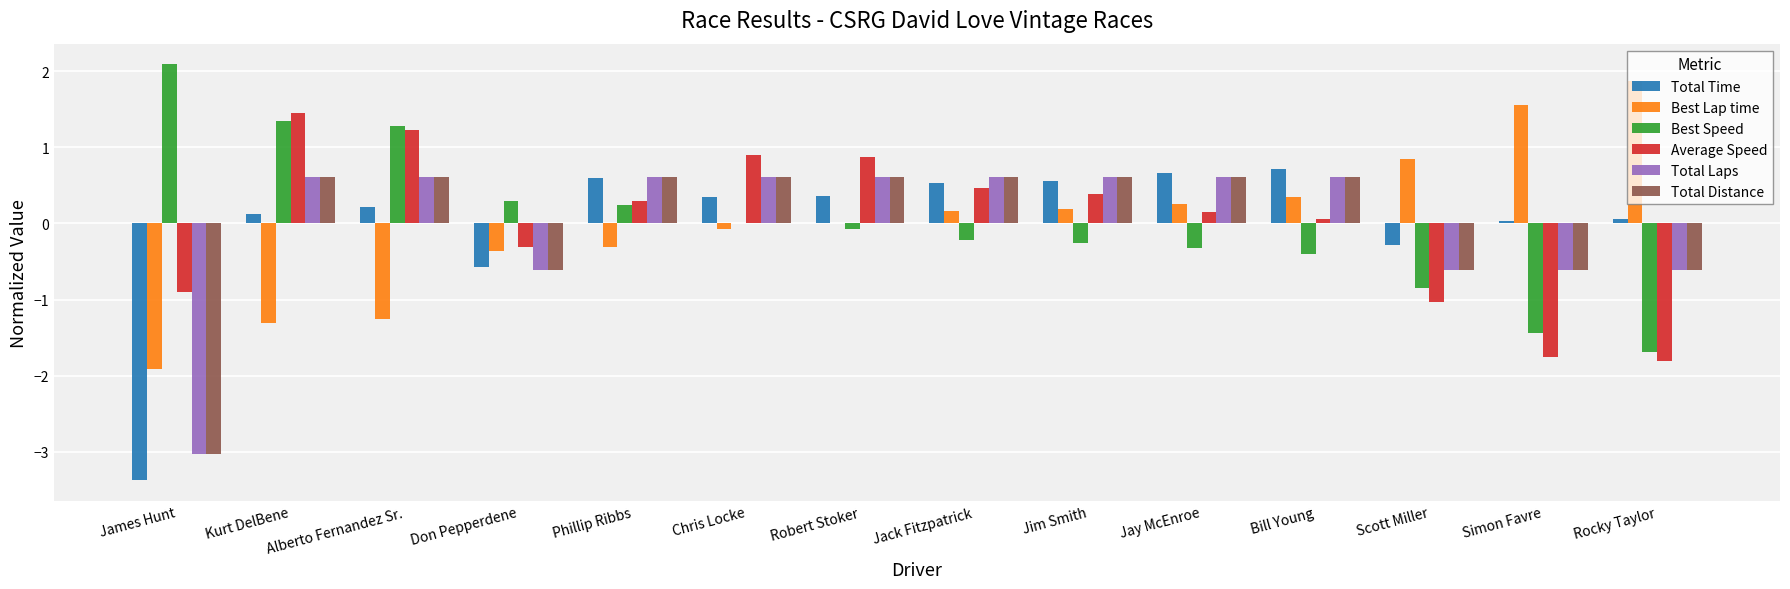

Are the bars grouped side by side (vs. stacked)?

Yes